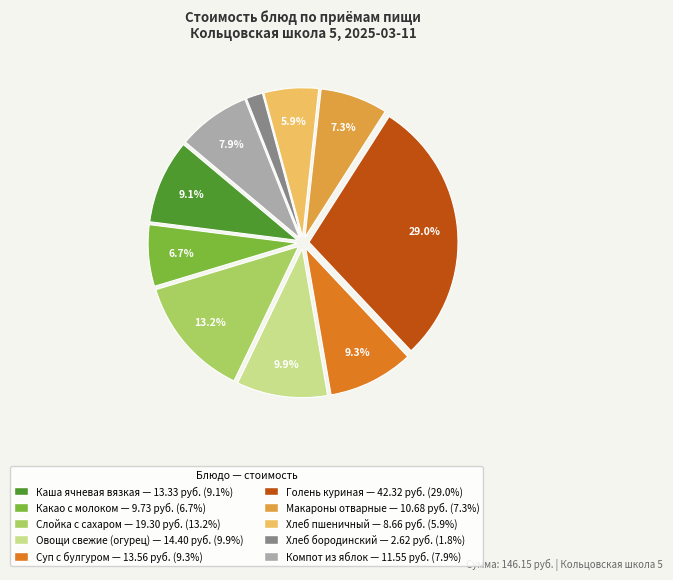

Is there a majority slice in this chart?

No